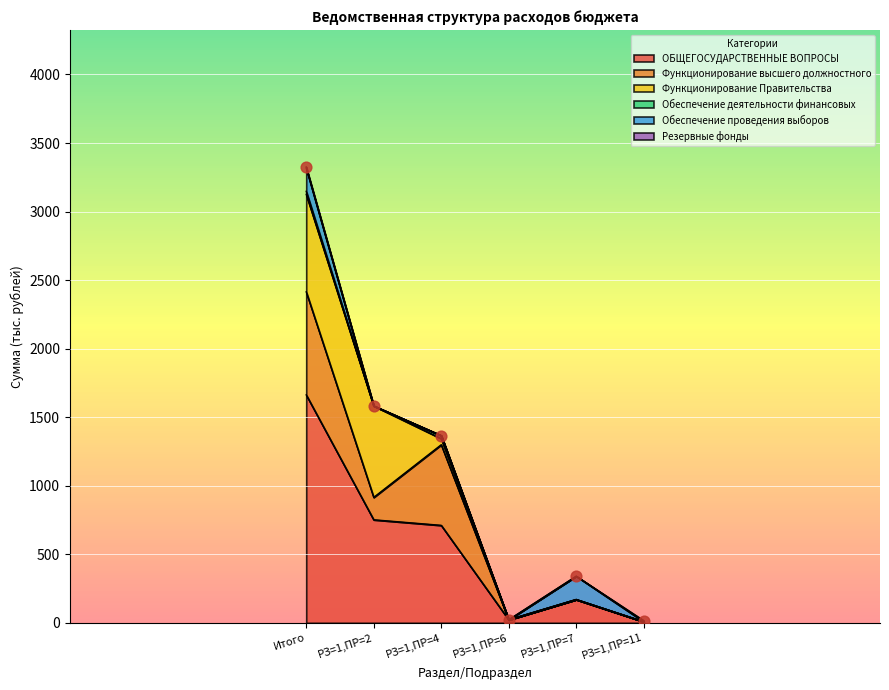

What are all the series names shown in the legend?

ОБЩЕГОСУДАРСТВЕННЫЕ ВОПРОСЫ, Функционирование высшего должностного, Функционирование Правительства, Обеспечение деятельности финансовых, Обеспечение проведения выборов, Резервные фонды